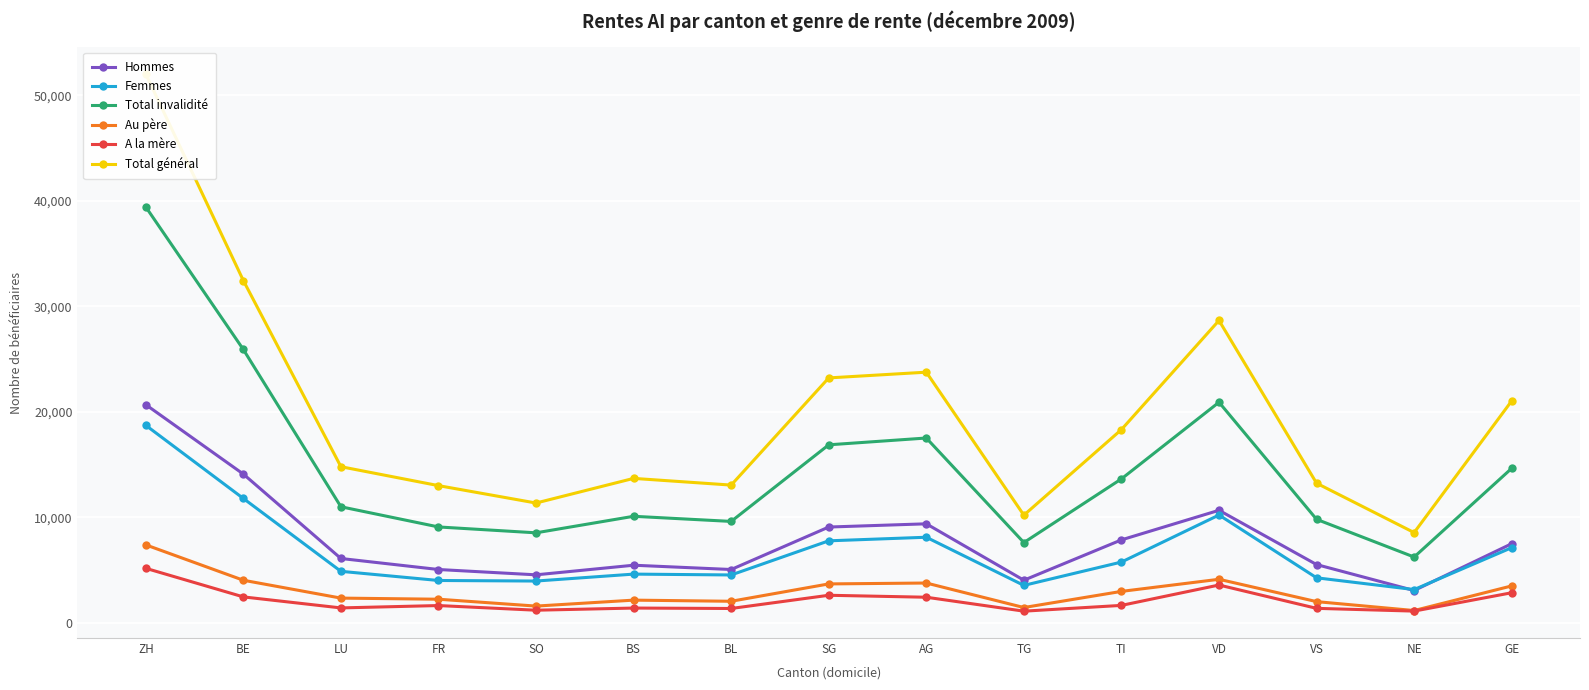

How many data points in Au père are less than 2362?

7